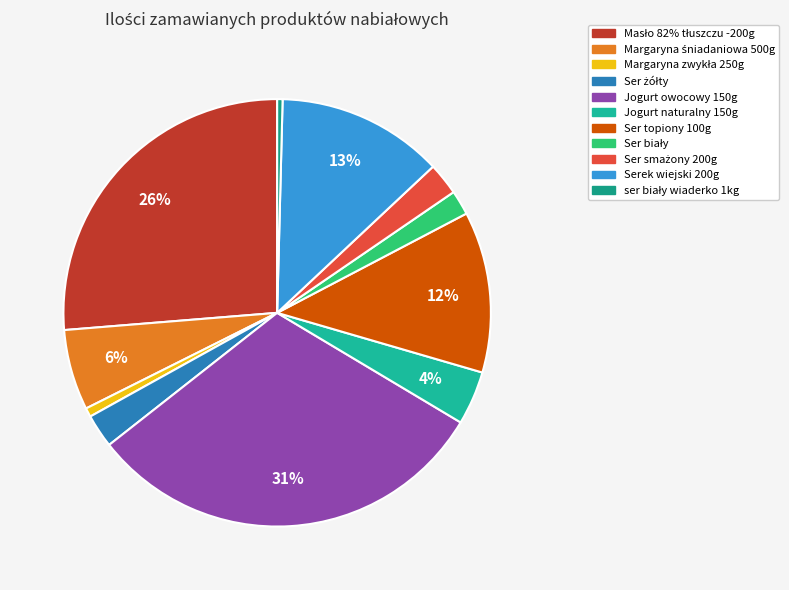

Which category has the biggest portion of the pie?

Jogurt owocowy 150g